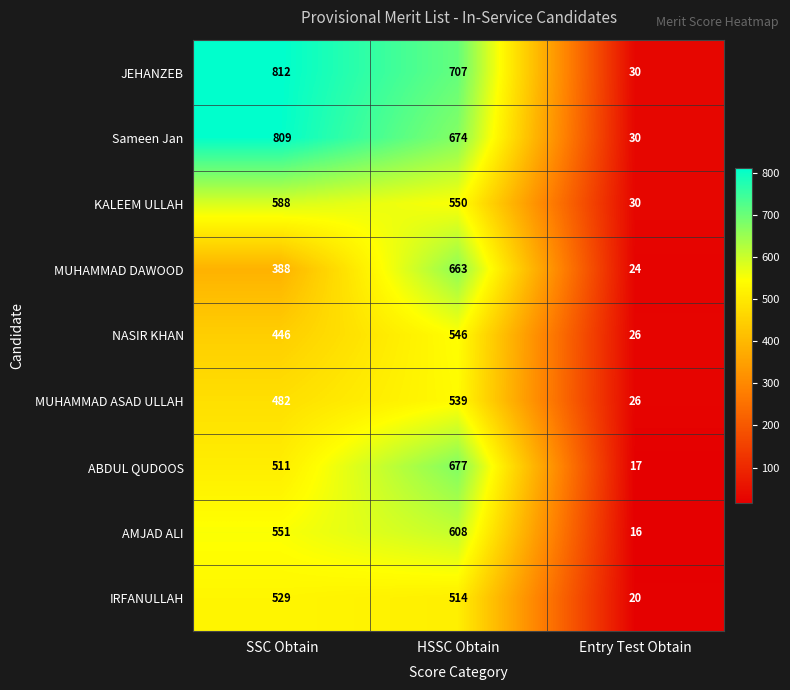

What is the minimum value shown in the chart?

16